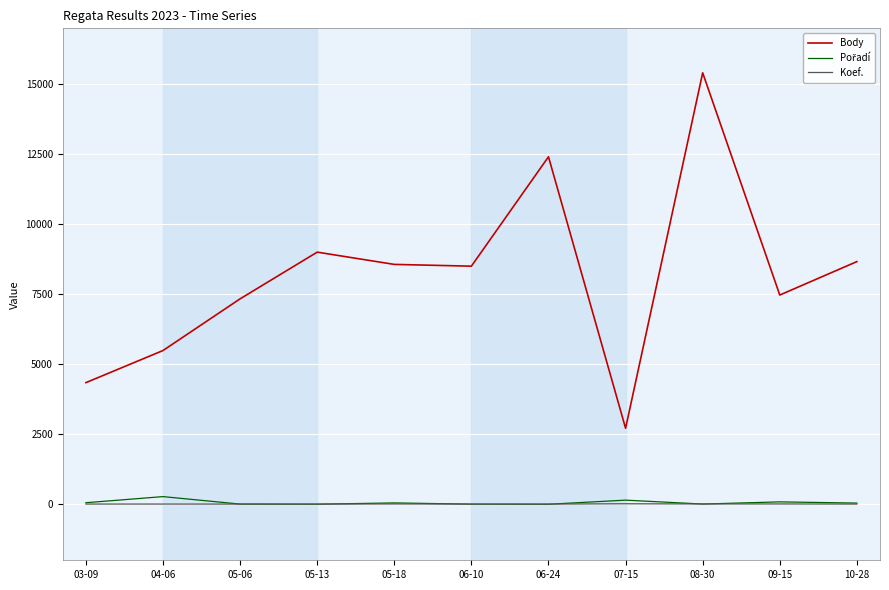

What is the minimum value for Body?

2715